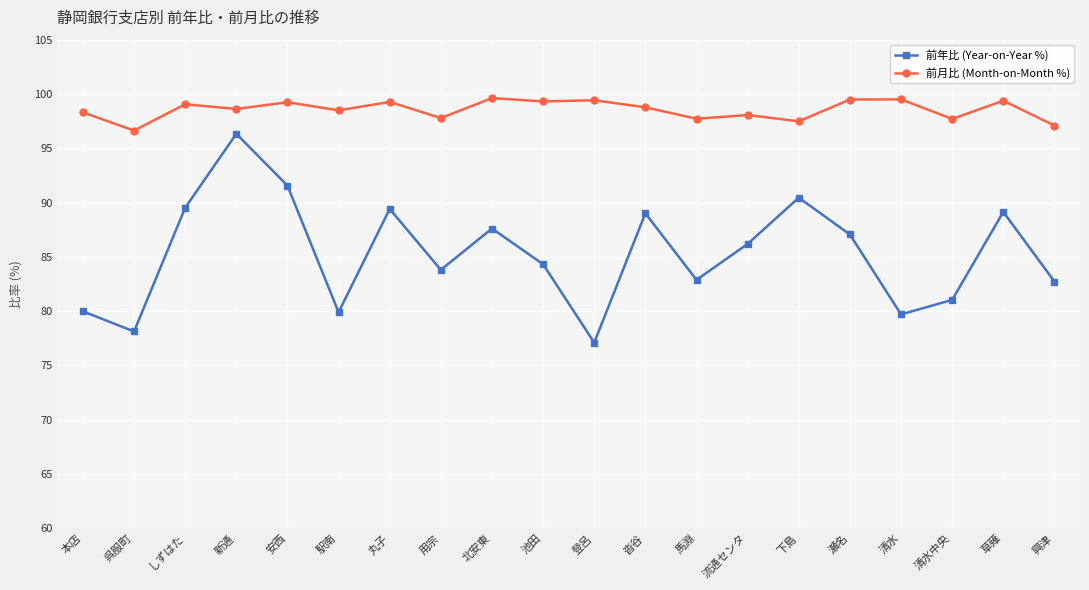

Does the chart display data point markers on the line(s)?

Yes